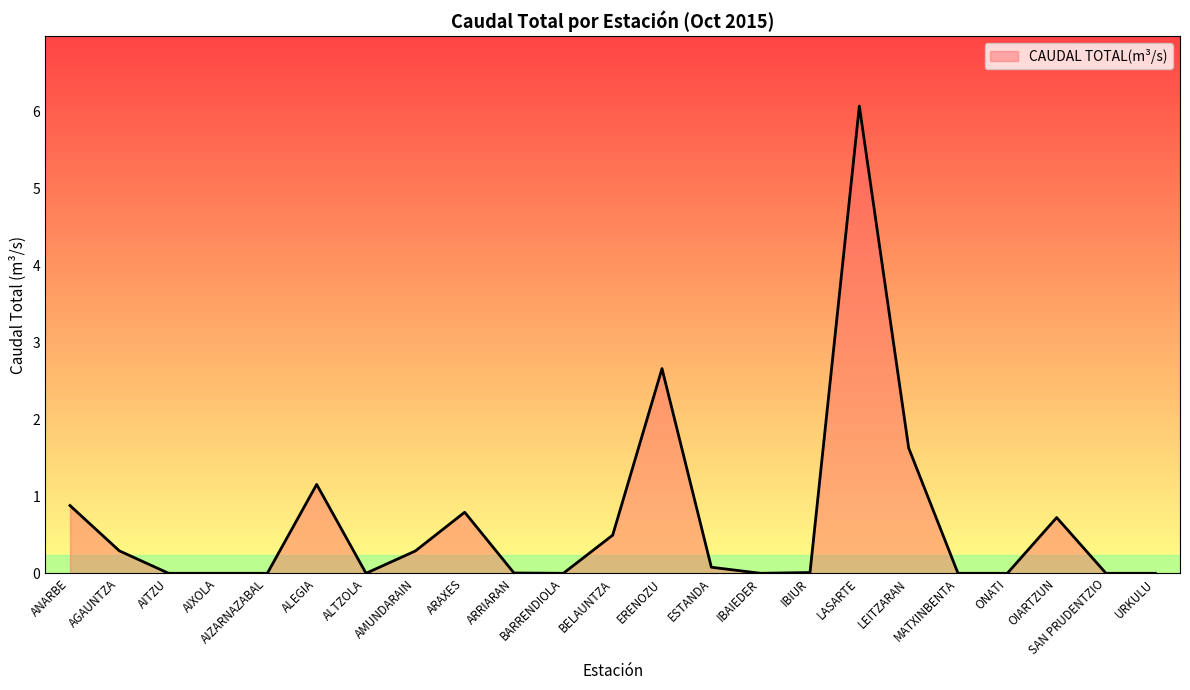

The value at URKULU is 2.3. True or false?

False